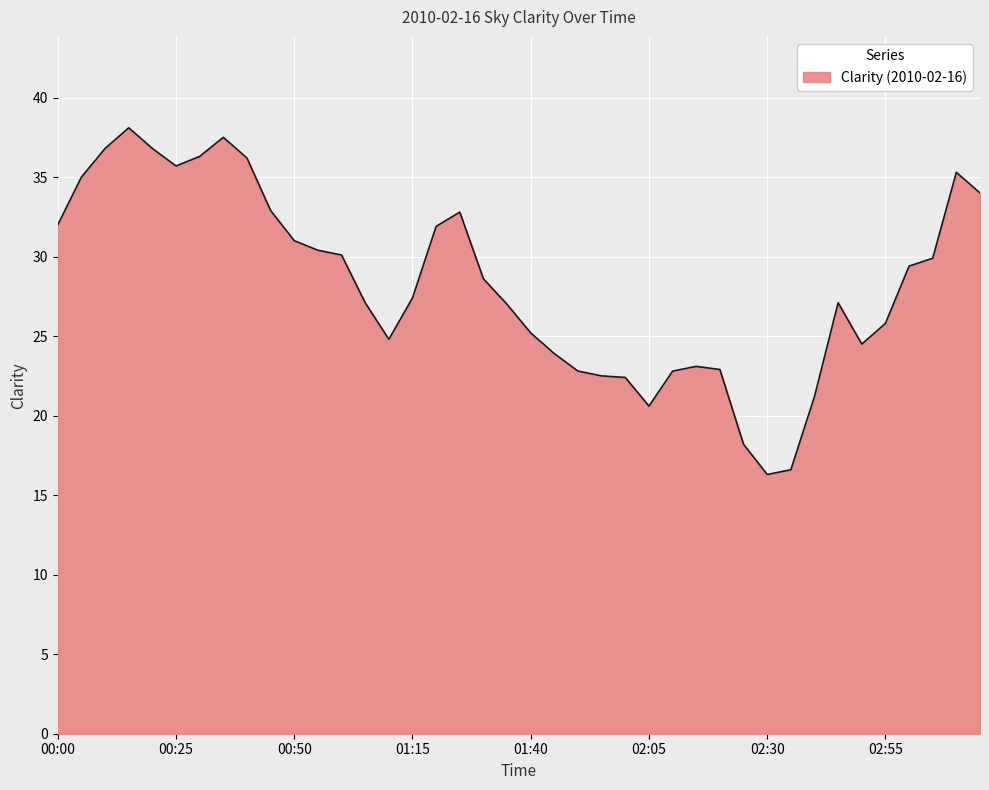

What is the average value?

28.3